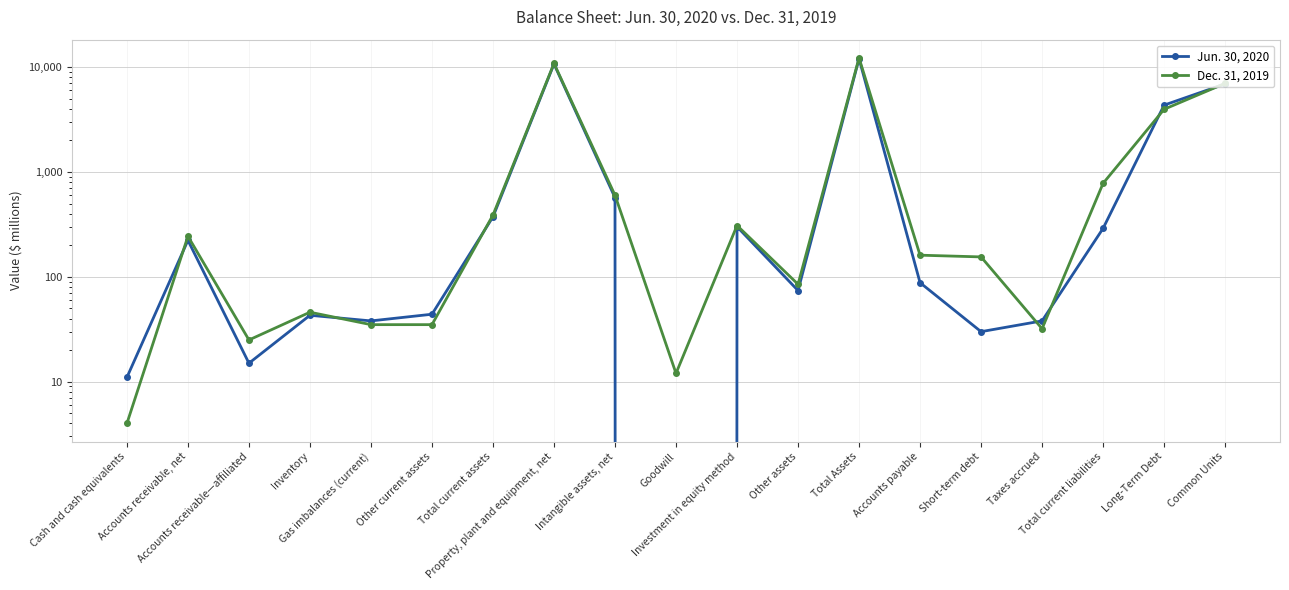

What are all the series names shown in the legend?

Jun. 30, 2020, Dec. 31, 2019